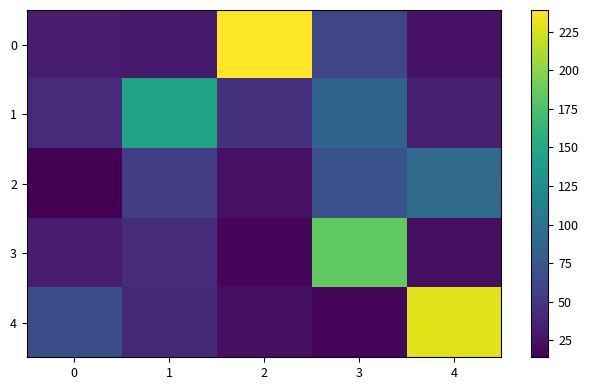

At how many categories does at least one series exceed 165?

3